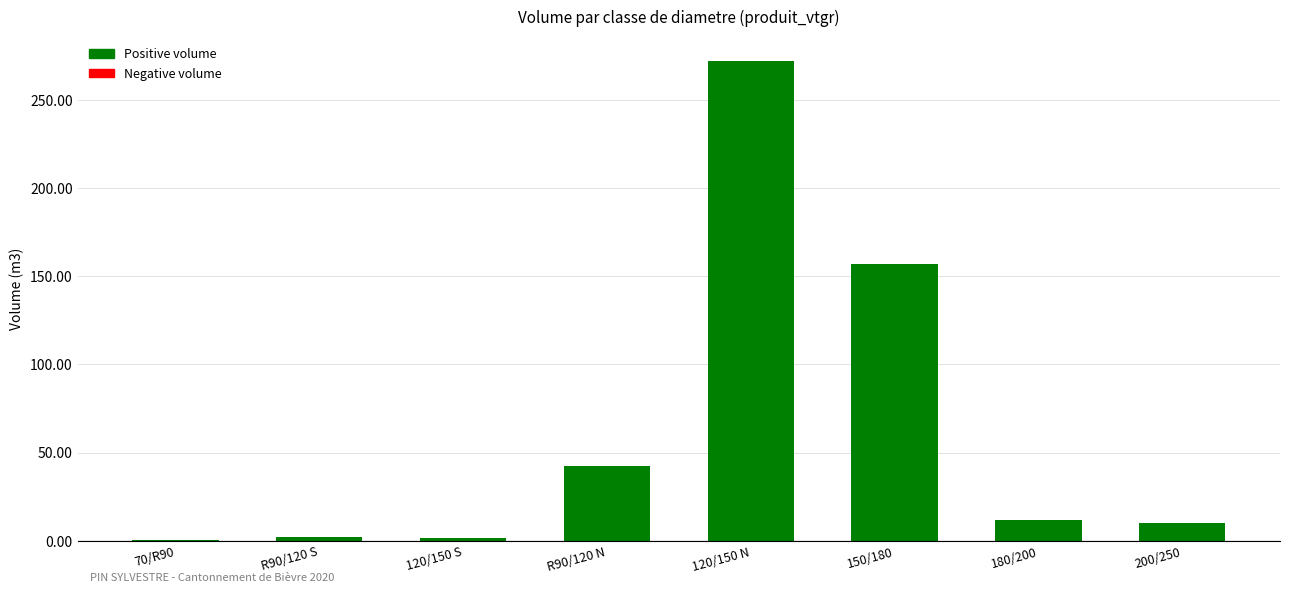

What is the change in value from 150/180 to 200/250?

-147.0